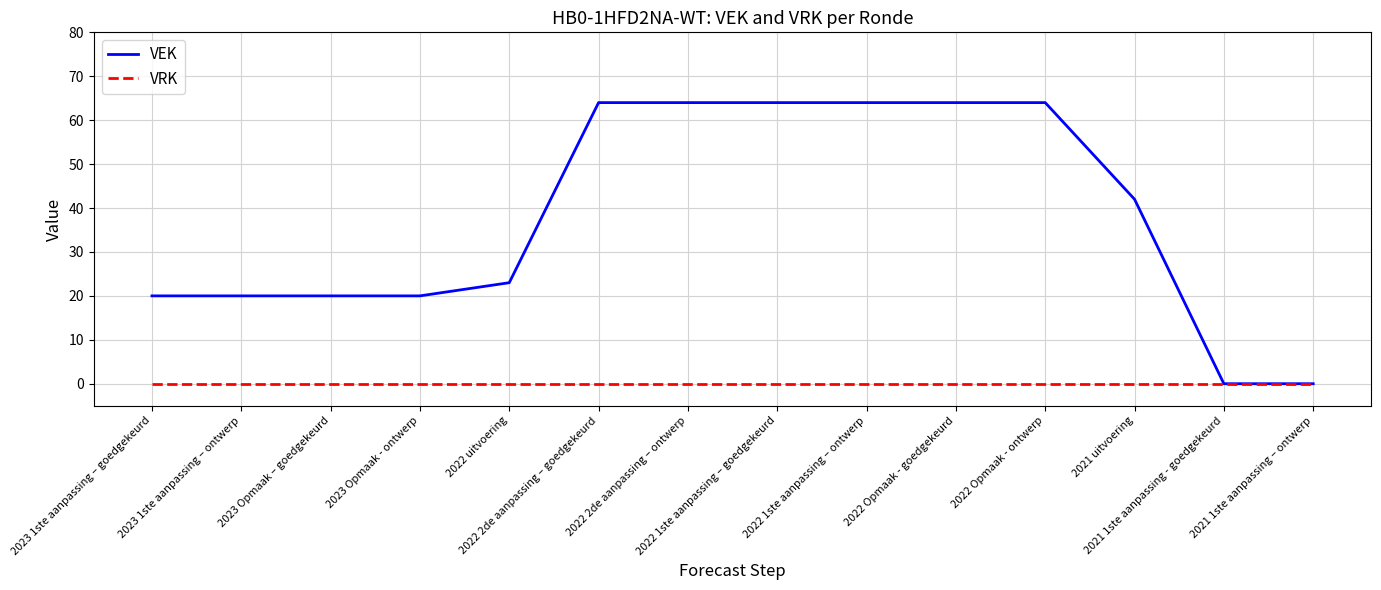

Which series has the widest spread of values?

VEK